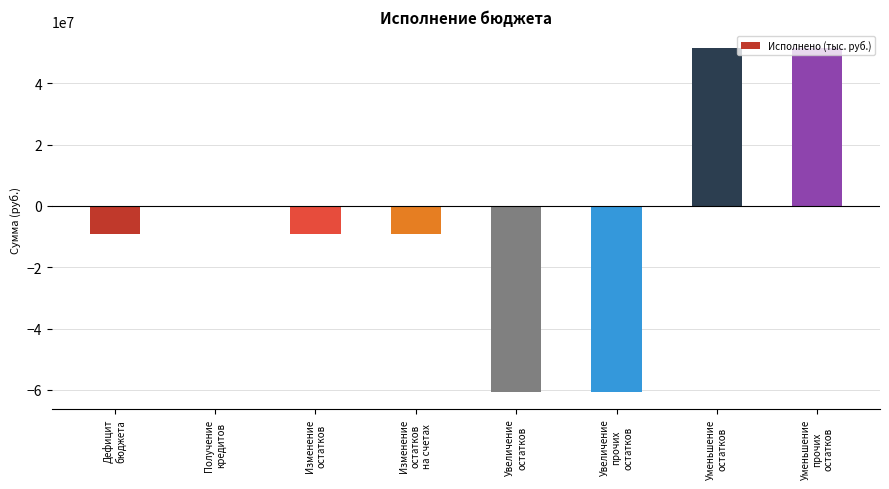

What is the maximum value shown in the chart?

51498630.8